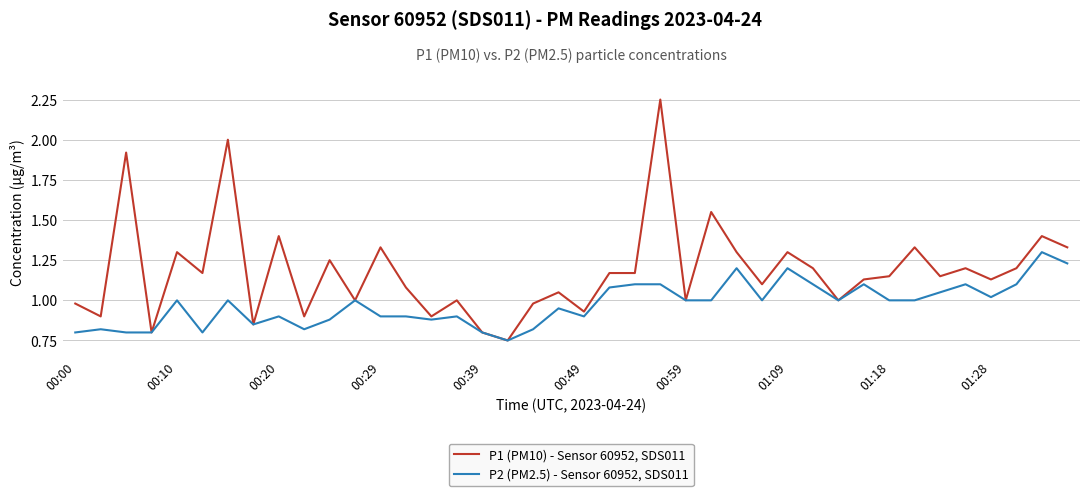

Rank the series by their average value, from lowest to highest.

P2 (PM2.5) - Sensor 60952, SDS011, P1 (PM10) - Sensor 60952, SDS011